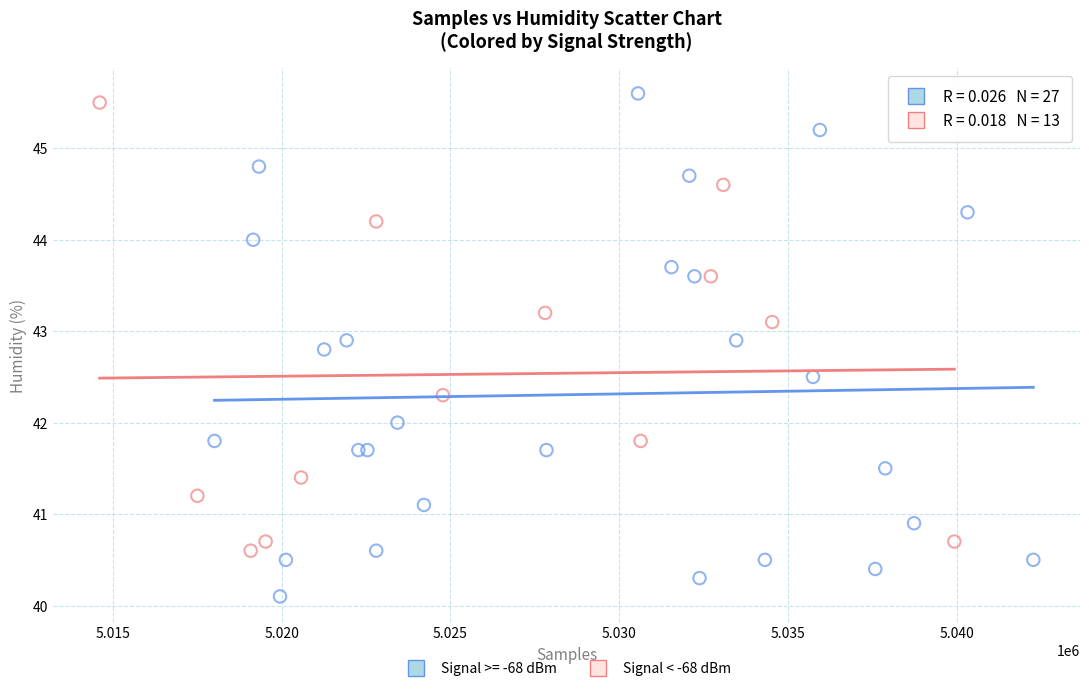

Which series contains the lowest Y value?

Signal >= -68 dBm